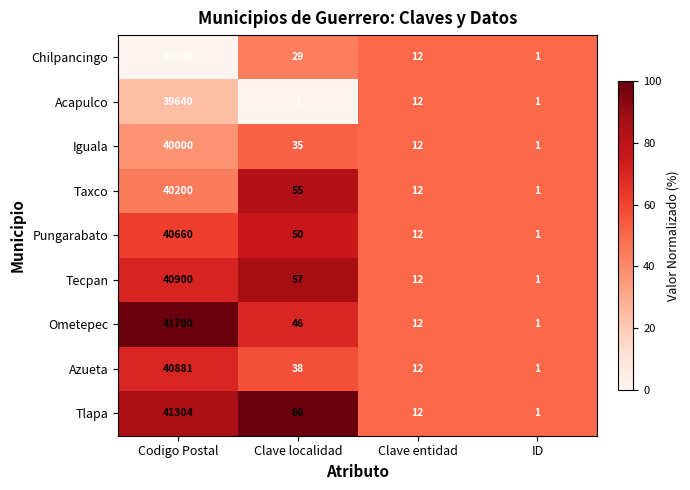

List the series in order of their peak value, highest first.

Ometepec, Tlapa, Tecpan, Azueta, Pungarabato, Taxco, Iguala, Acapulco, Chilpancingo